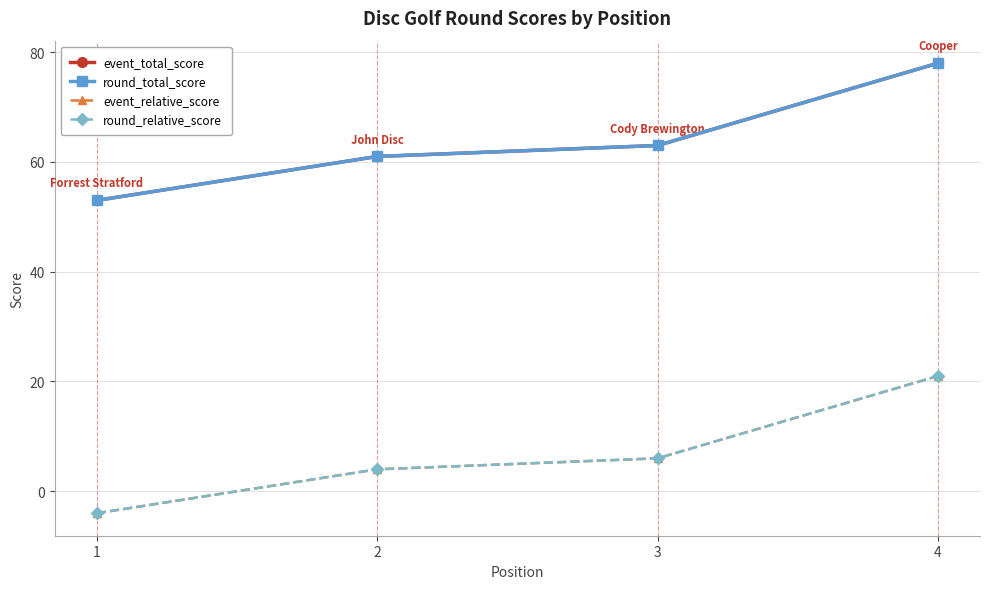

True or false: event_relative_score and round_relative_score intersect in this chart.

False